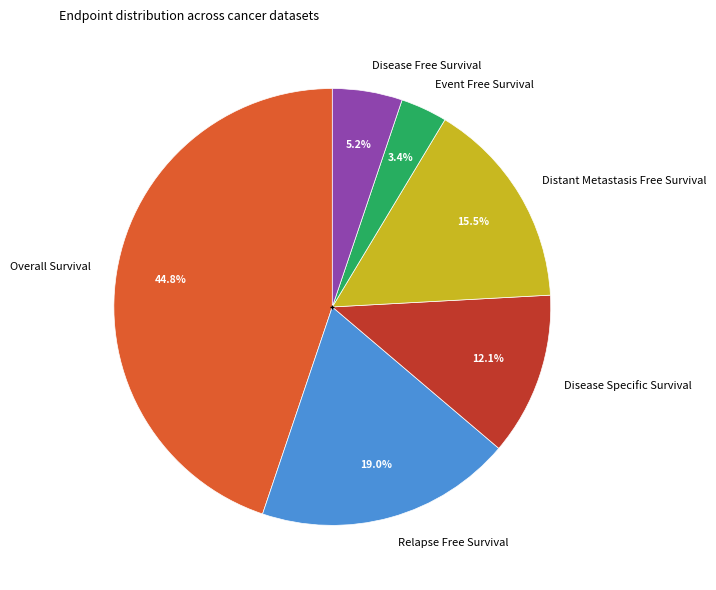

Between Distant Metastasis Free Survival and Event Free Survival, which is larger?

Distant Metastasis Free Survival